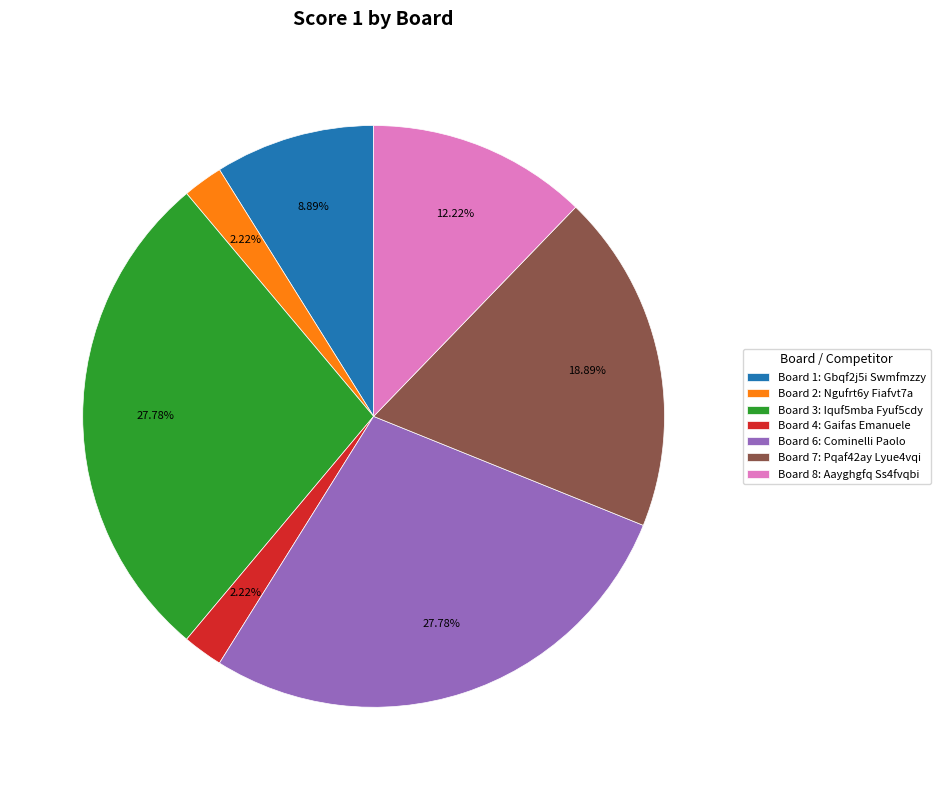

Count the number of slices in the pie.

7